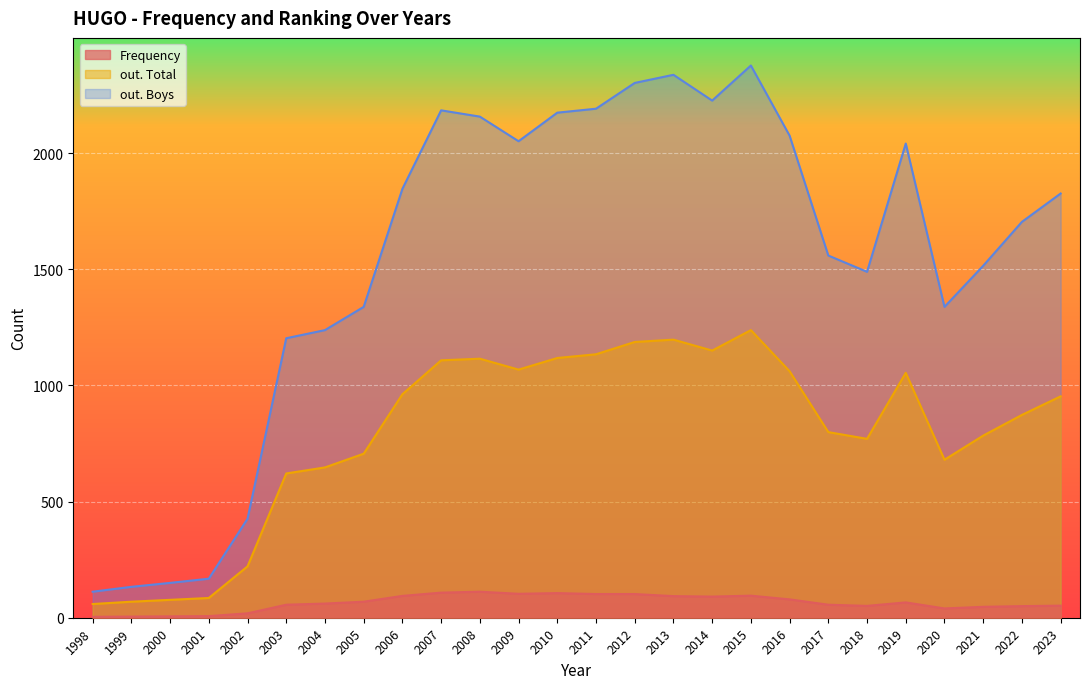

At which label does out. Total reach its minimum?

1998